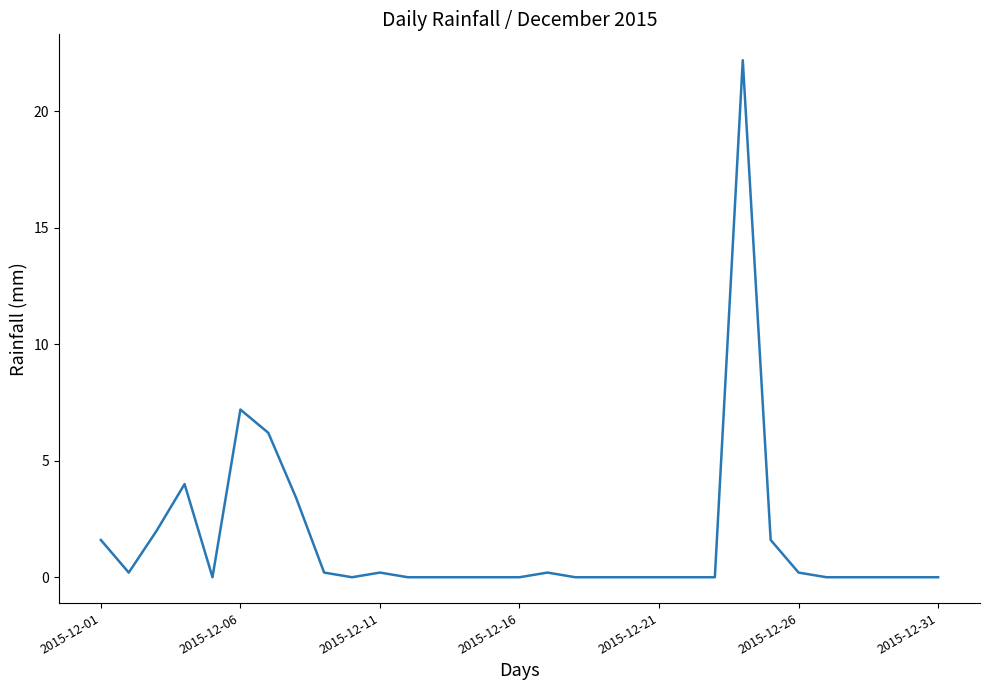

What is the greatest value displayed?

22.2